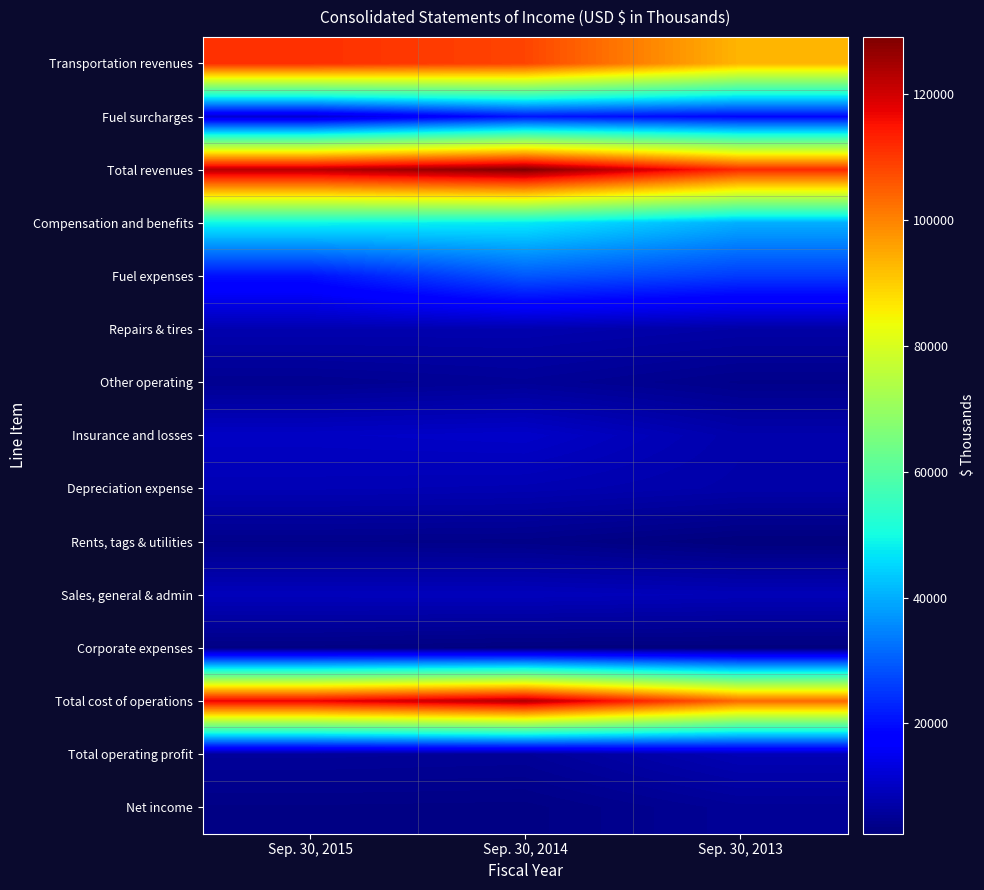

Between Sep. 30, 2015 and Sep. 30, 2014, which is larger?

Sep. 30, 2015